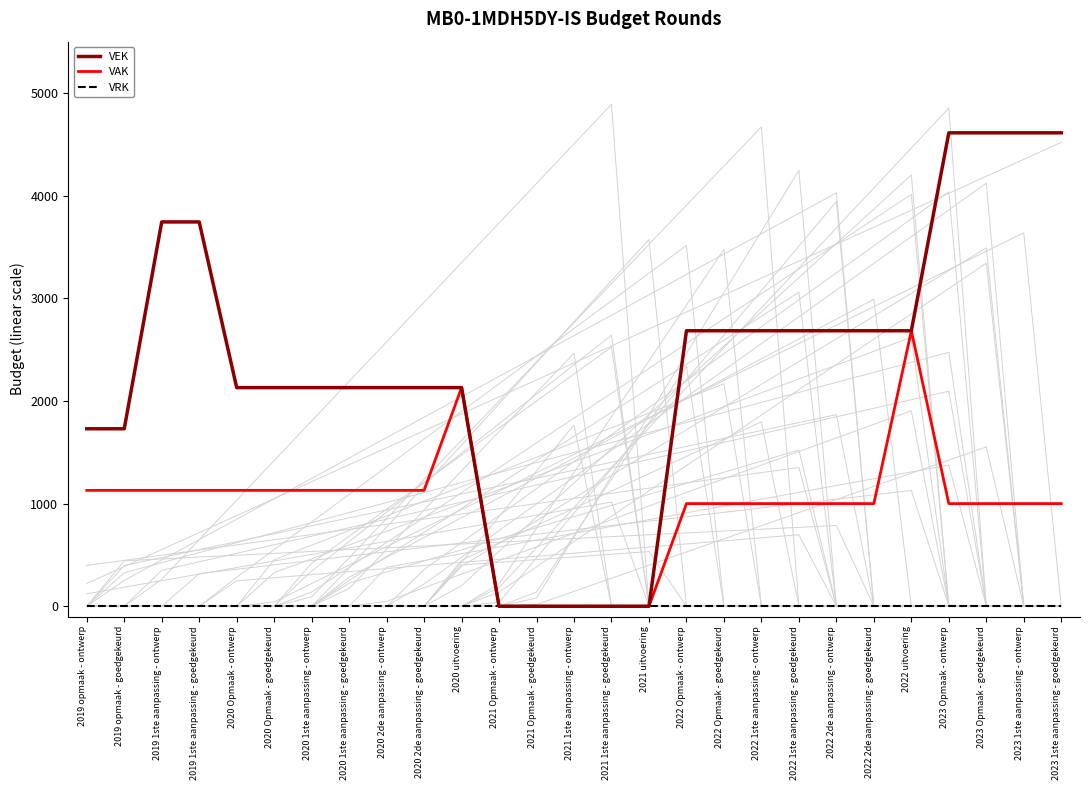

What is the highest value of the VEK series?

4612